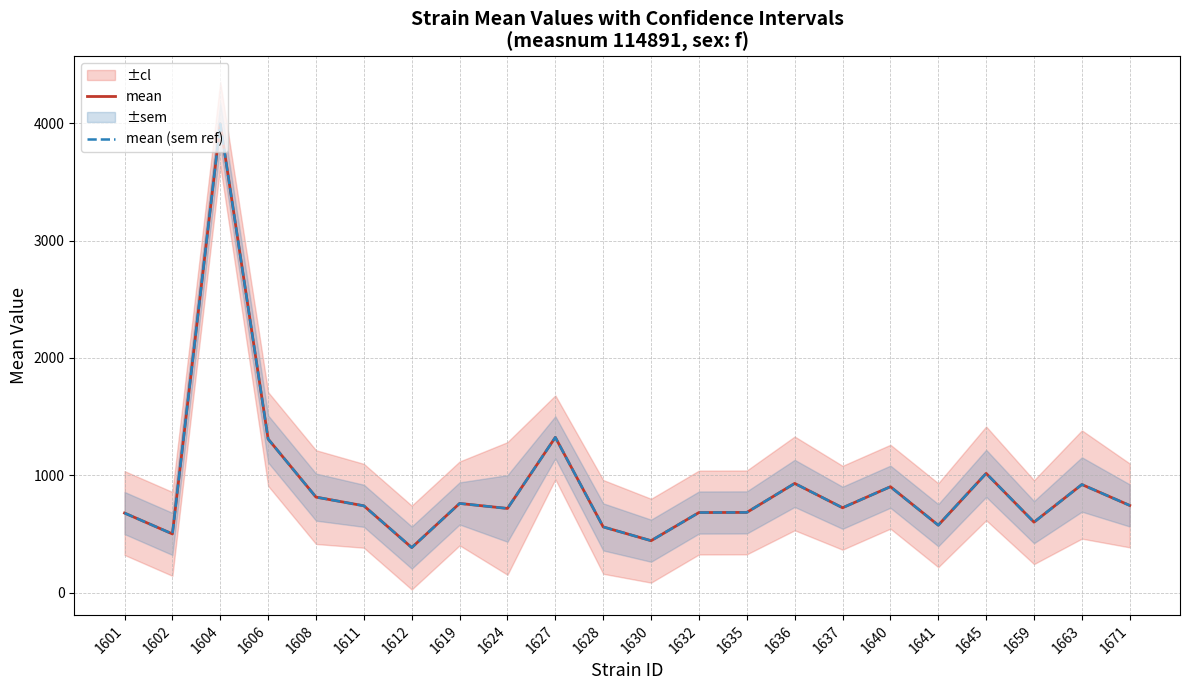

Reading right to left, list all the values displayed in this chart.

mean: 1671=742.2	1663=920.6	1659=599.7	1645=1015.5	1641=573.8	1640=901.8	1637=722.5	1636=930.0	1635=682.7	1632=681.8	1630=441.7	1628=559.2	1627=1322.8	1624=716.6	1619=759.3	1612=383.0	1611=739.2	1608=813.3	1606=1308.5	1604=3995.2	1602=499.6	1601=677.5
mean (sem ref): 1671=742.2	1663=920.6	1659=599.7	1645=1015.5	1641=573.8	1640=901.8	1637=722.5	1636=930.0	1635=682.7	1632=681.8	1630=441.7	1628=559.2	1627=1322.8	1624=716.6	1619=759.3	1612=383.0	1611=739.2	1608=813.3	1606=1308.5	1604=3995.2	1602=499.6	1601=677.5